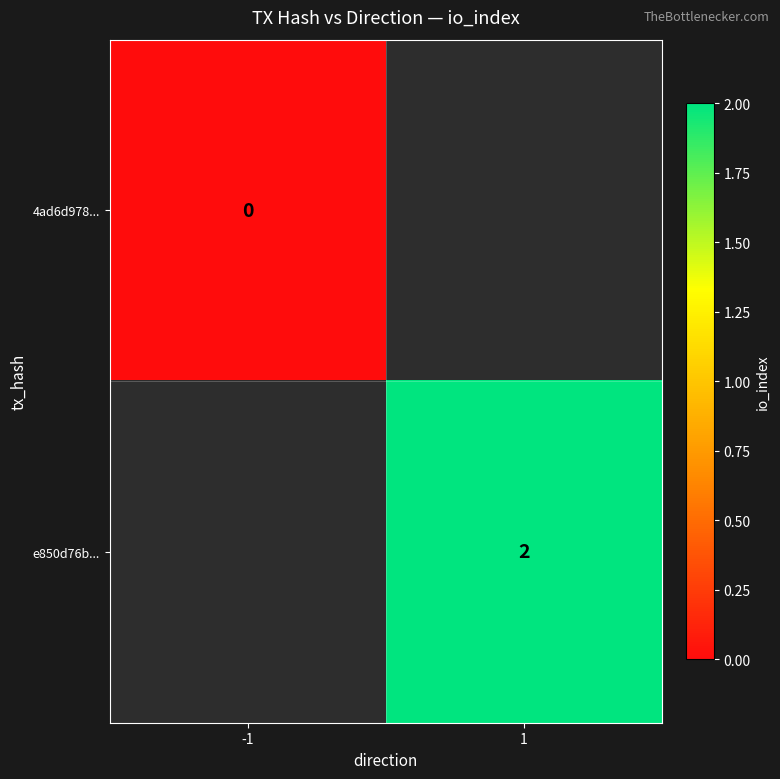

Is it true that e850d76b... equals 3 at 1?

False